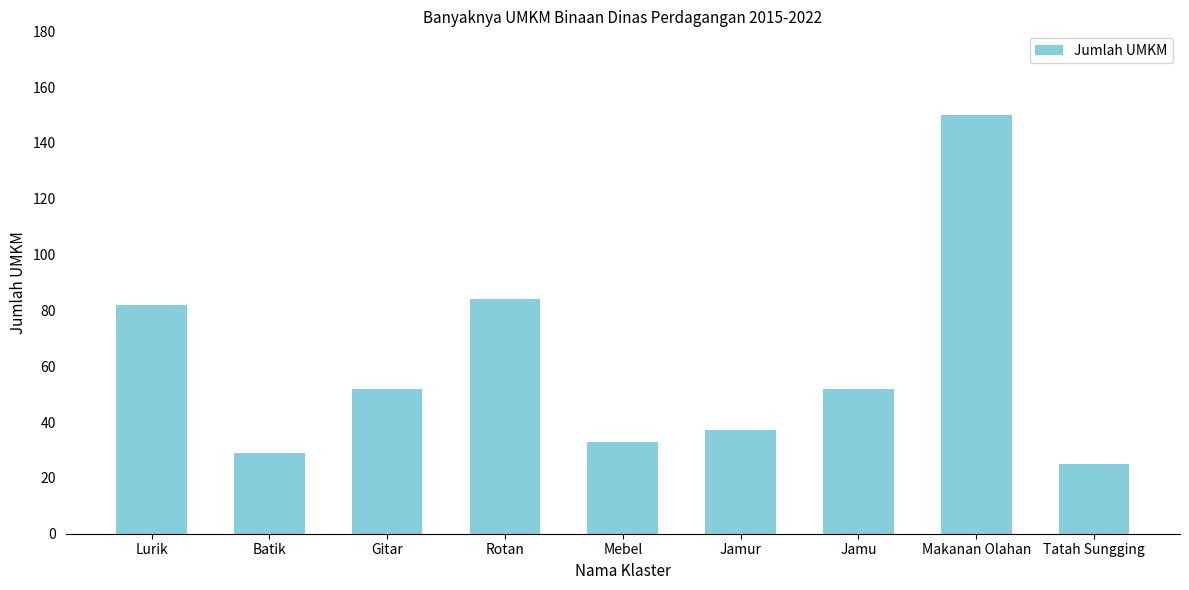

Approximately how many times larger is the value at Makanan Olahan compared to Tatah Sungging?

6.0